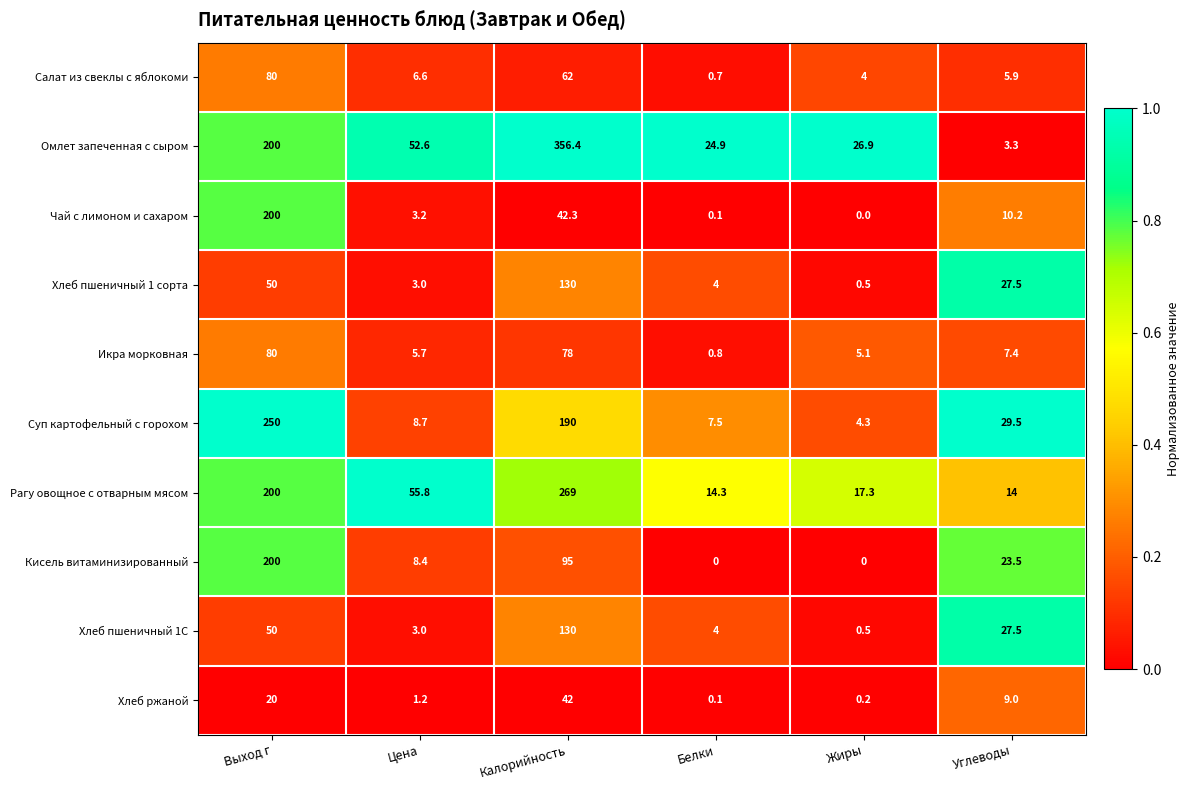

Is it true that Хлеб пшеничный 1С equals 14.4 at Выход г?

False